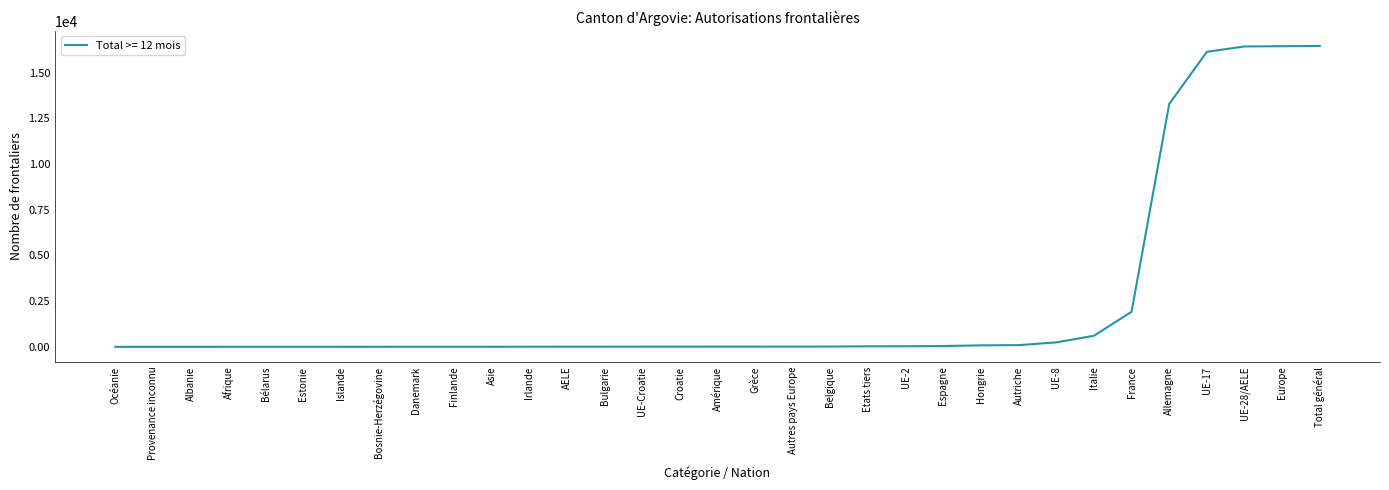

True or false: the data shows 16451 at Europe.

True